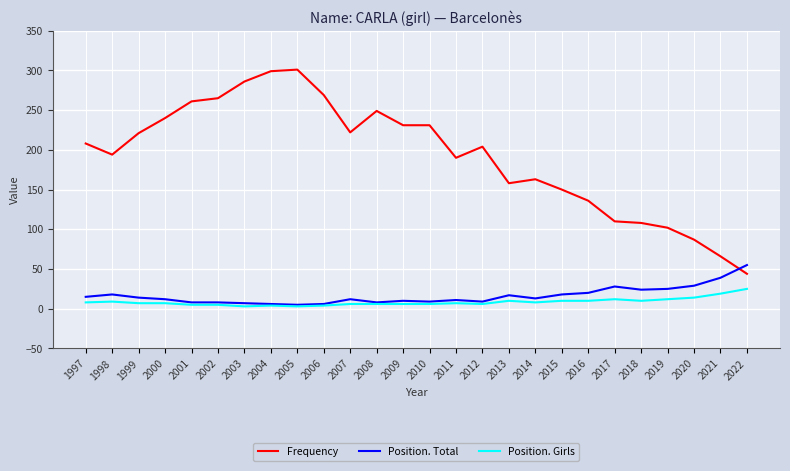

True or false: Frequency and Position. Total intersect in this chart.

True